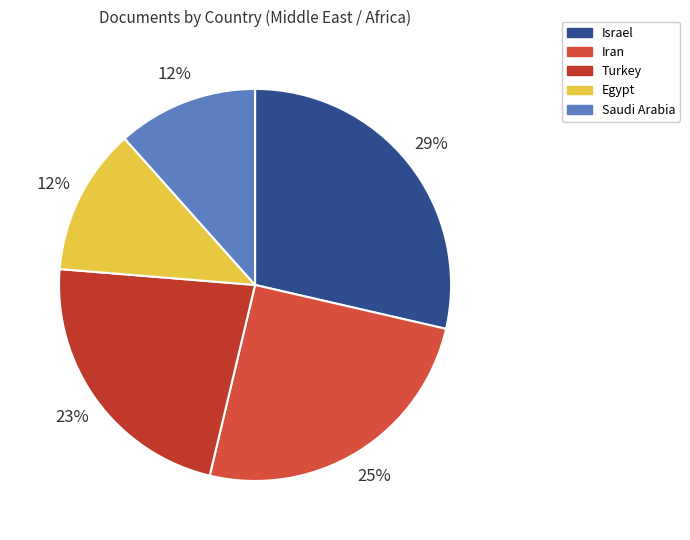

To the nearest percent, what portion does Egypt represent?

12%